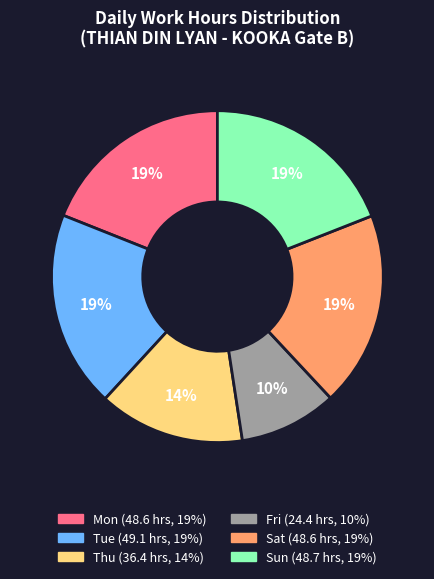

How many segments does this pie chart have?

6